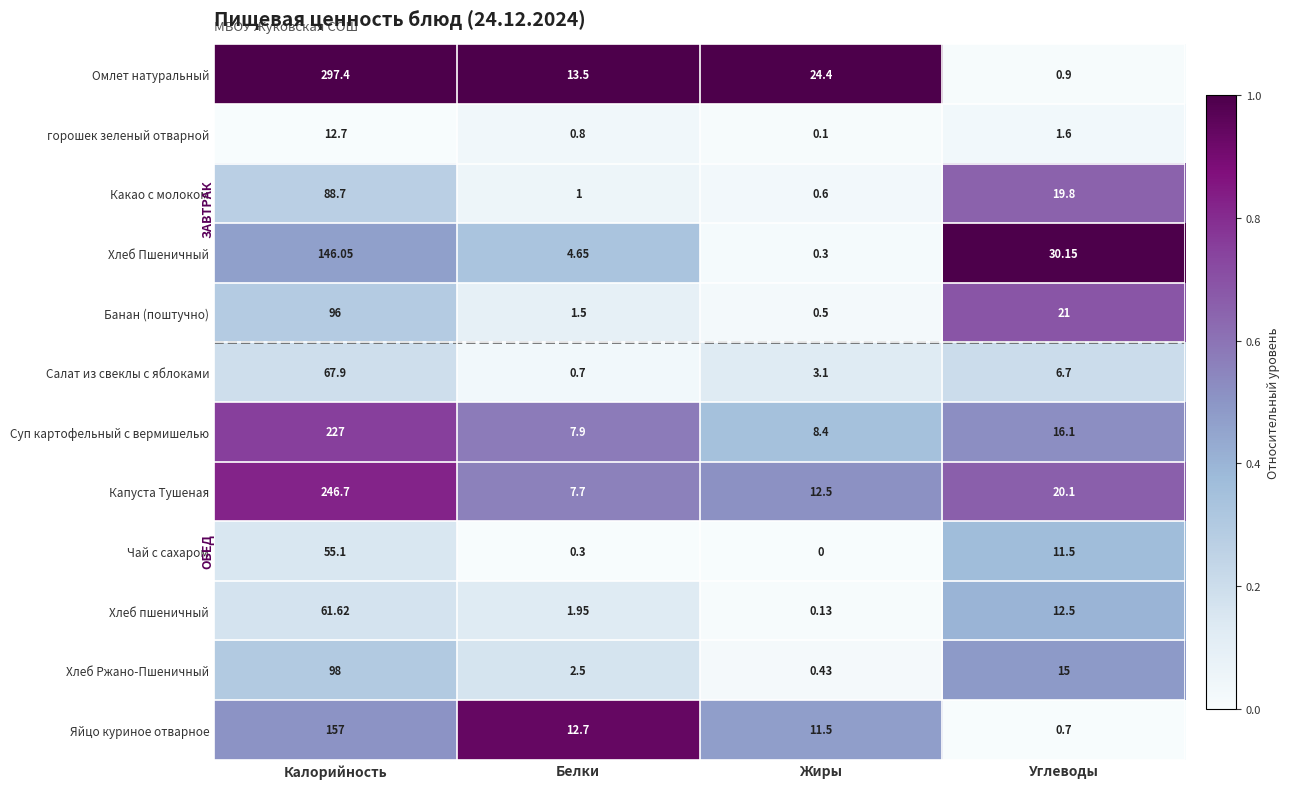

At which category is the sum across all series the highest?

Калорийность